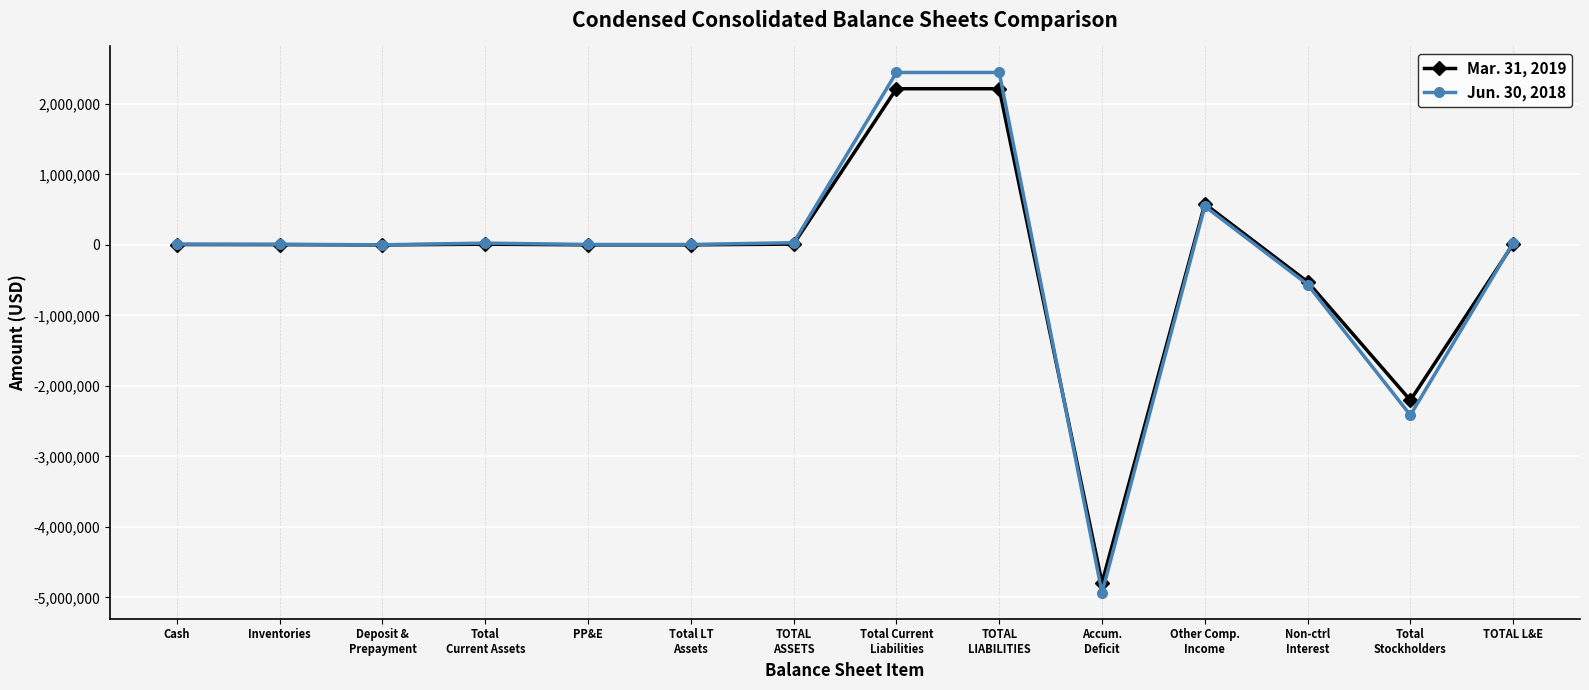

Where is Mar. 31, 2019 nearest to the value -1288741?

Non-ctrl
Interest